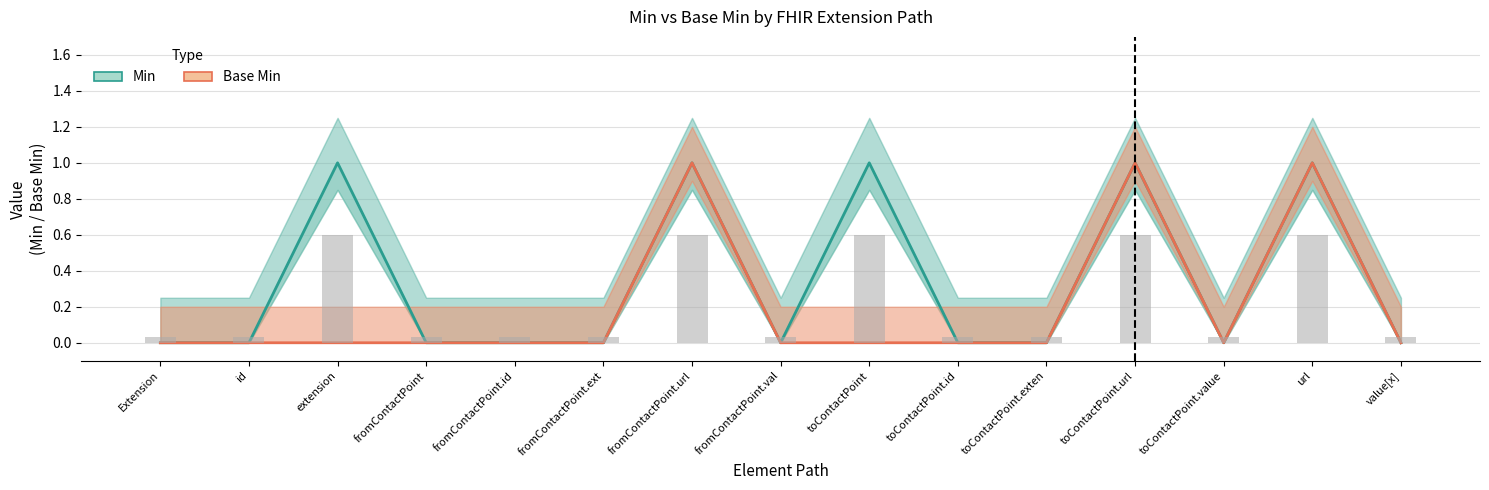

The Base Min series shows 0 at id. True or false?

False